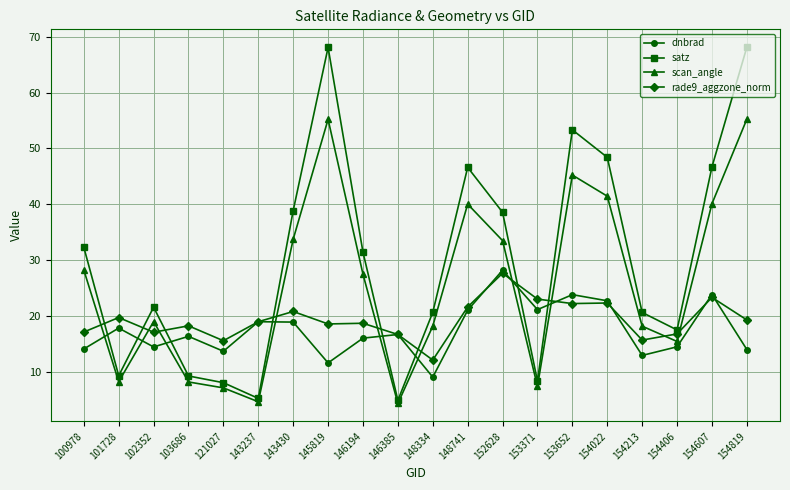

What is the difference between the maximum and minimum values in the satz series?

63.2